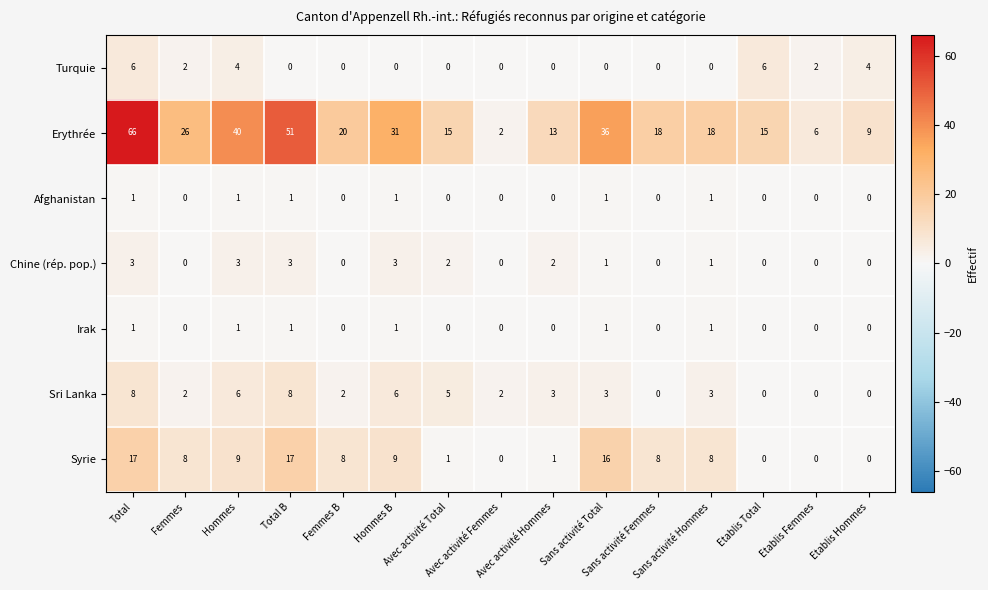

What is the difference between the second highest and second lowest values in the Turquie series?

6